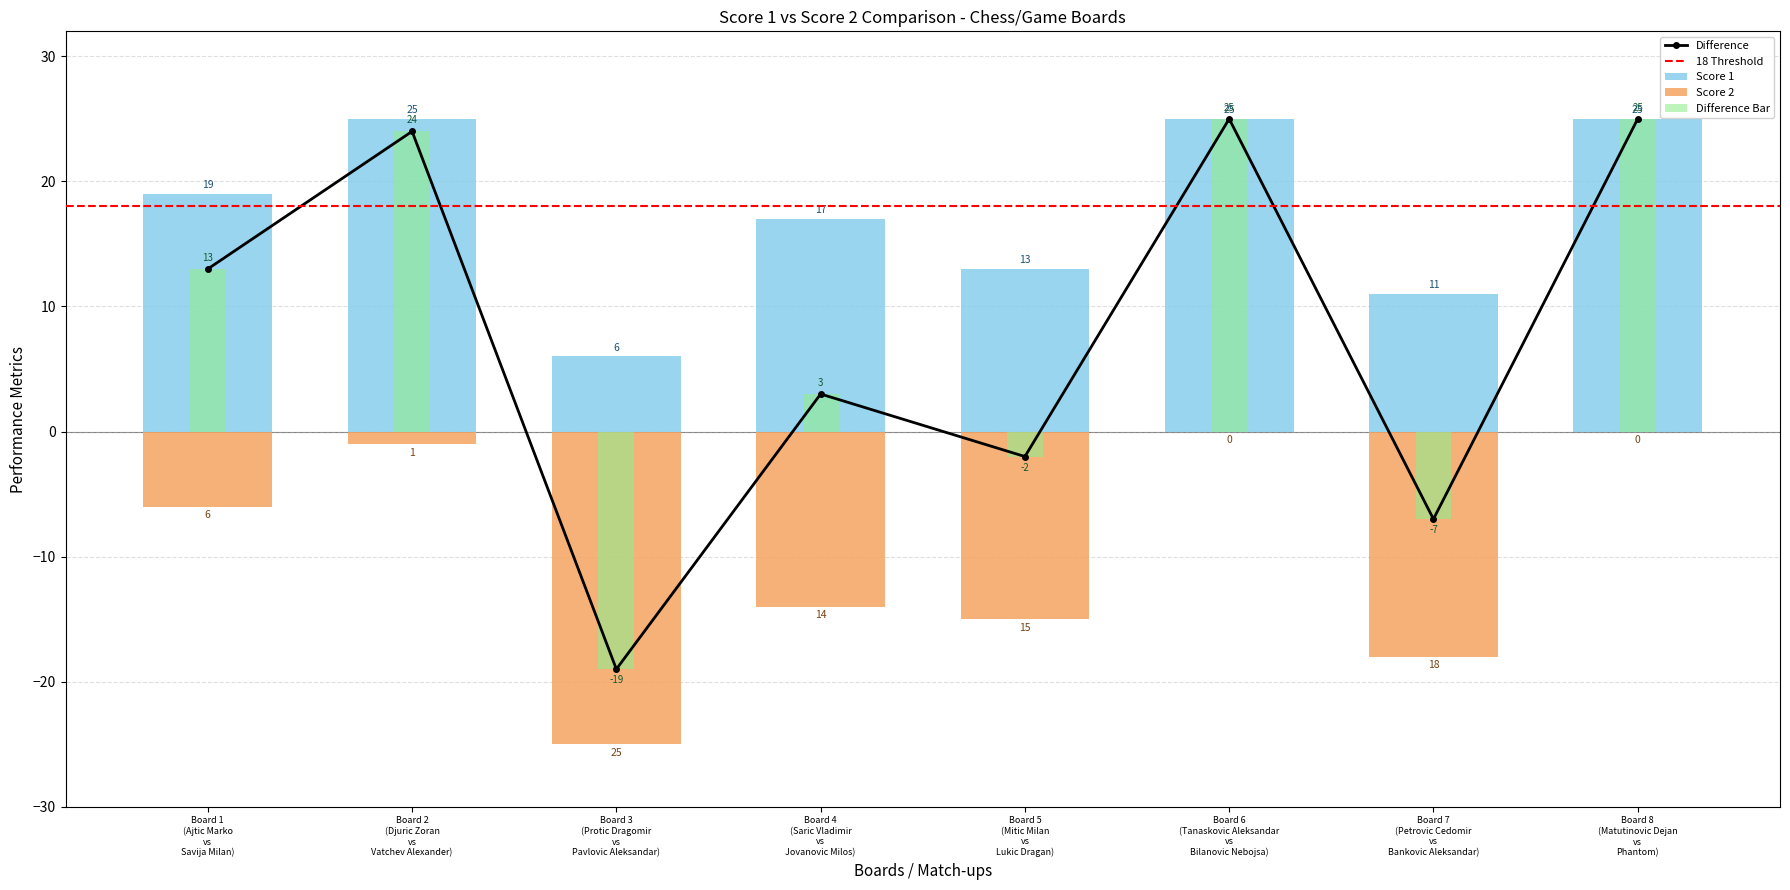

What is the difference between the maximum and minimum values in the Difference series?

44